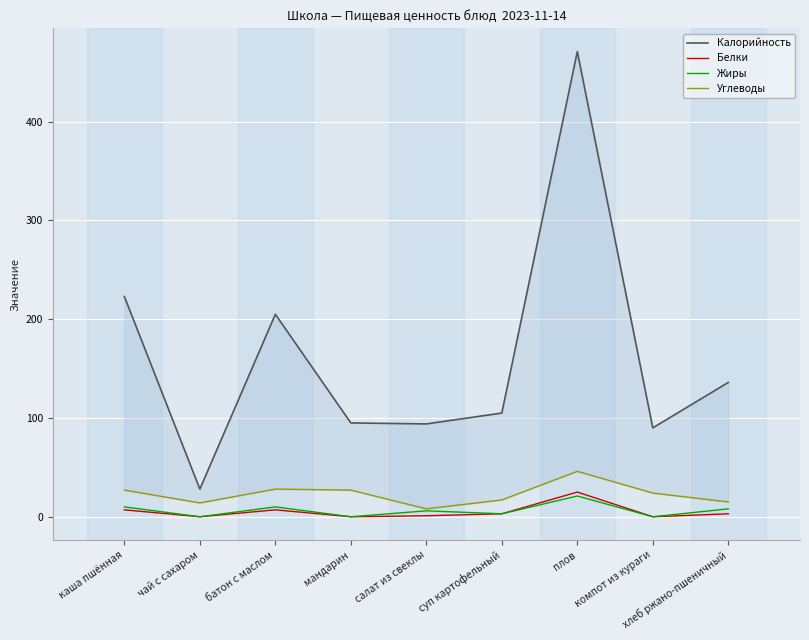

Which category has the lowest value in the Углеводы series?

салат из свеклы